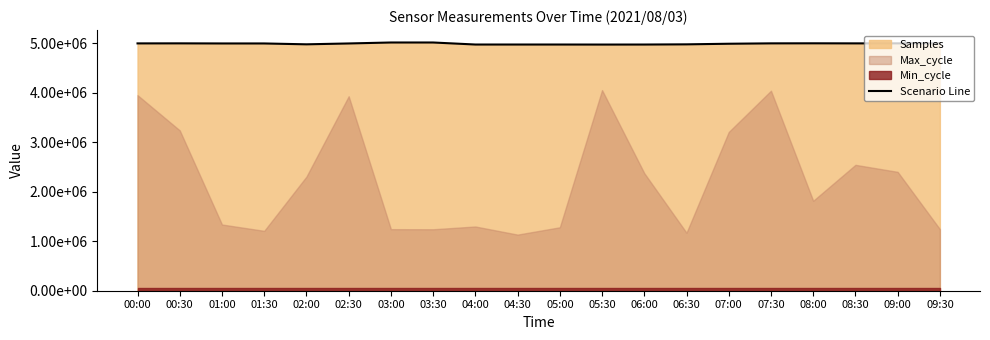

At which category does the data reach its first local peak?

00:30